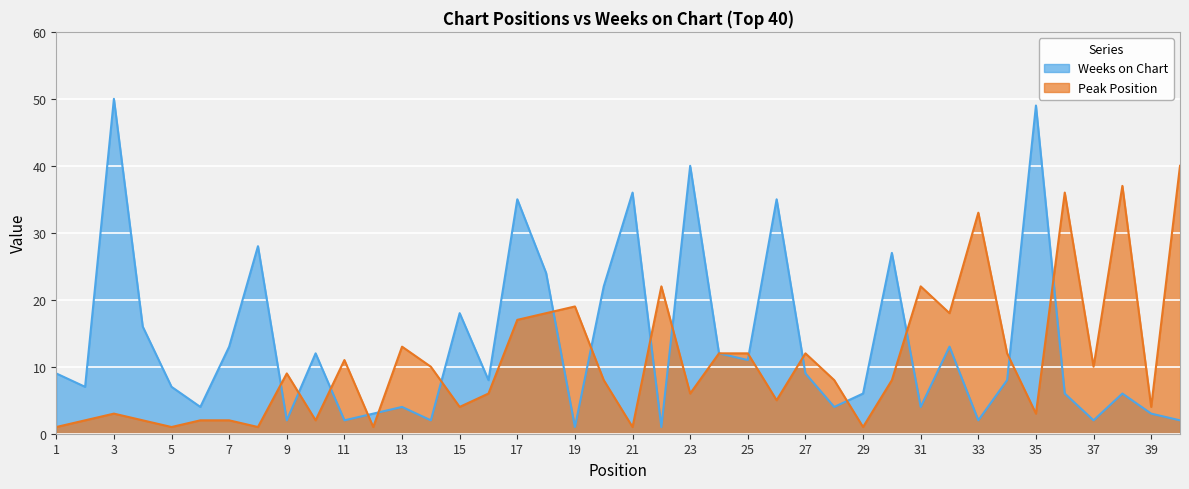

The Weeks on Chart series shows 13 at 32. True or false?

True